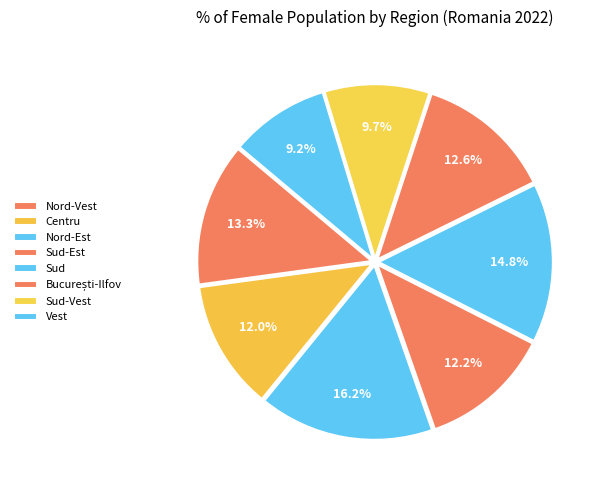

How many slices are in this pie chart?

8